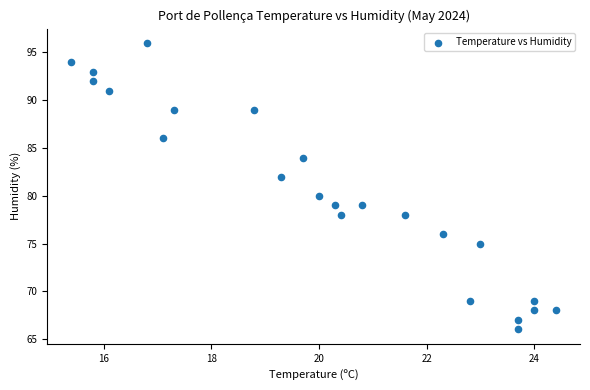

What is the range of Y values (max minus min)?

30